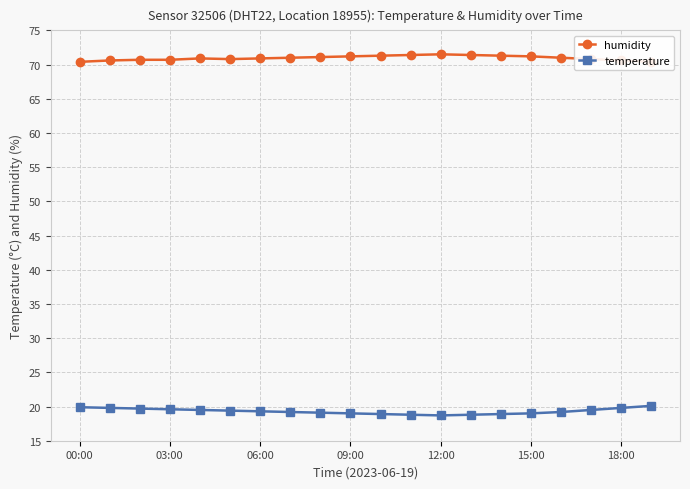

Where does the temperature series first go above 19?

00:00